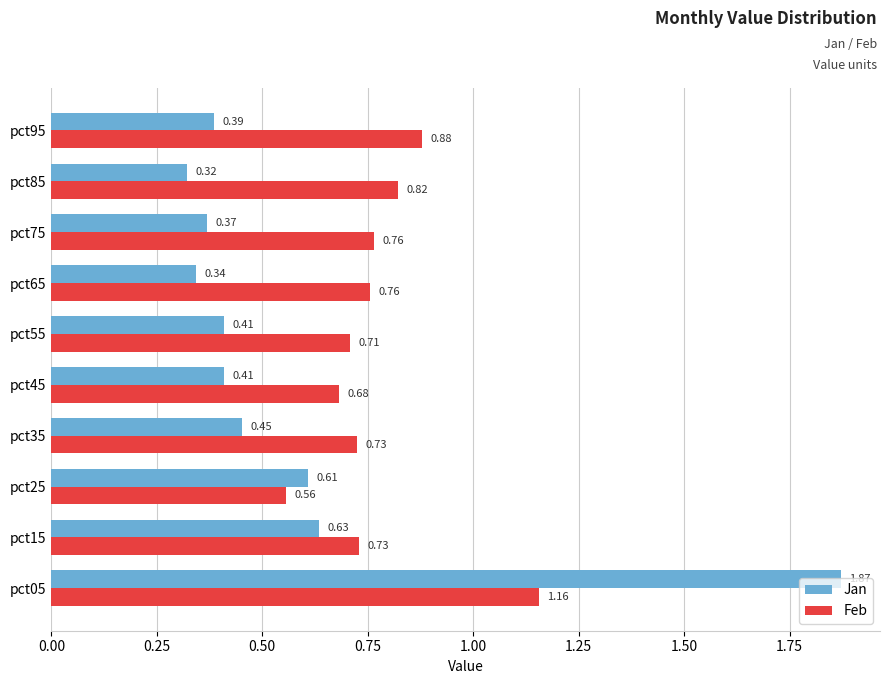

At which category is the sum across all series the highest?

pct05